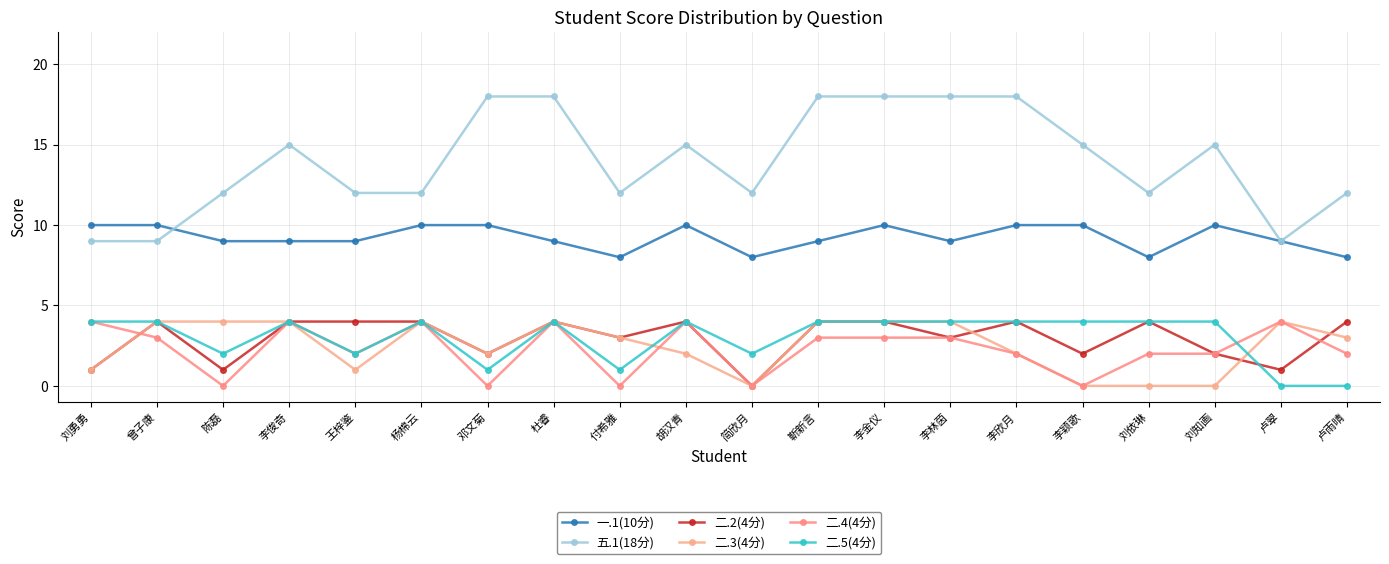

What is the total value across all series at 陈磊?

28